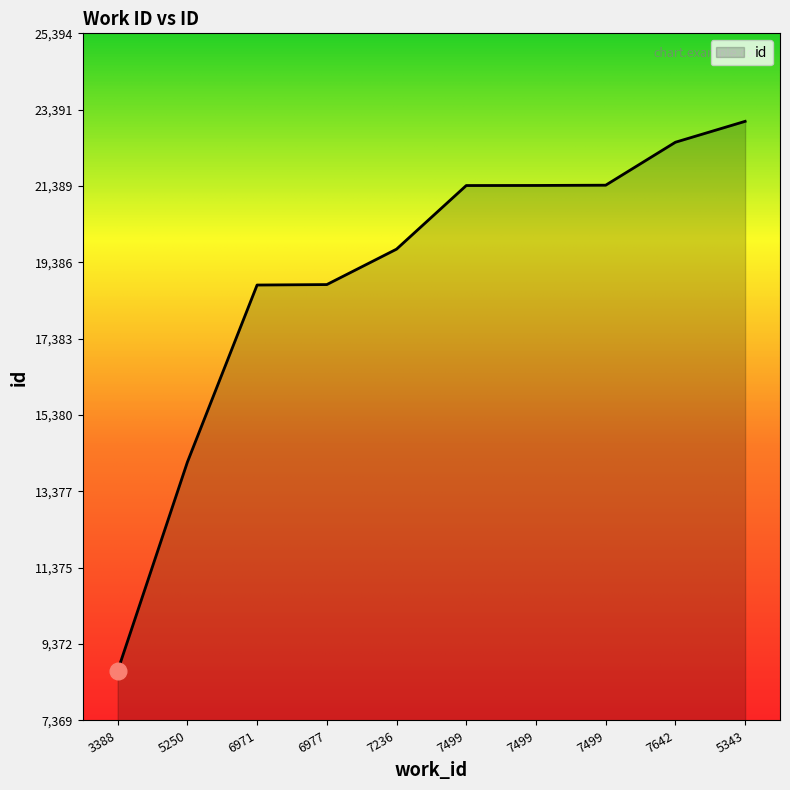

Reading left to right, list all the values displayed in this chart.

3388=8670	5250=14145	6971=18792	6977=18804	7236=19733	7499=21402	7499=21404	7499=21411	7642=22538	5343=23086